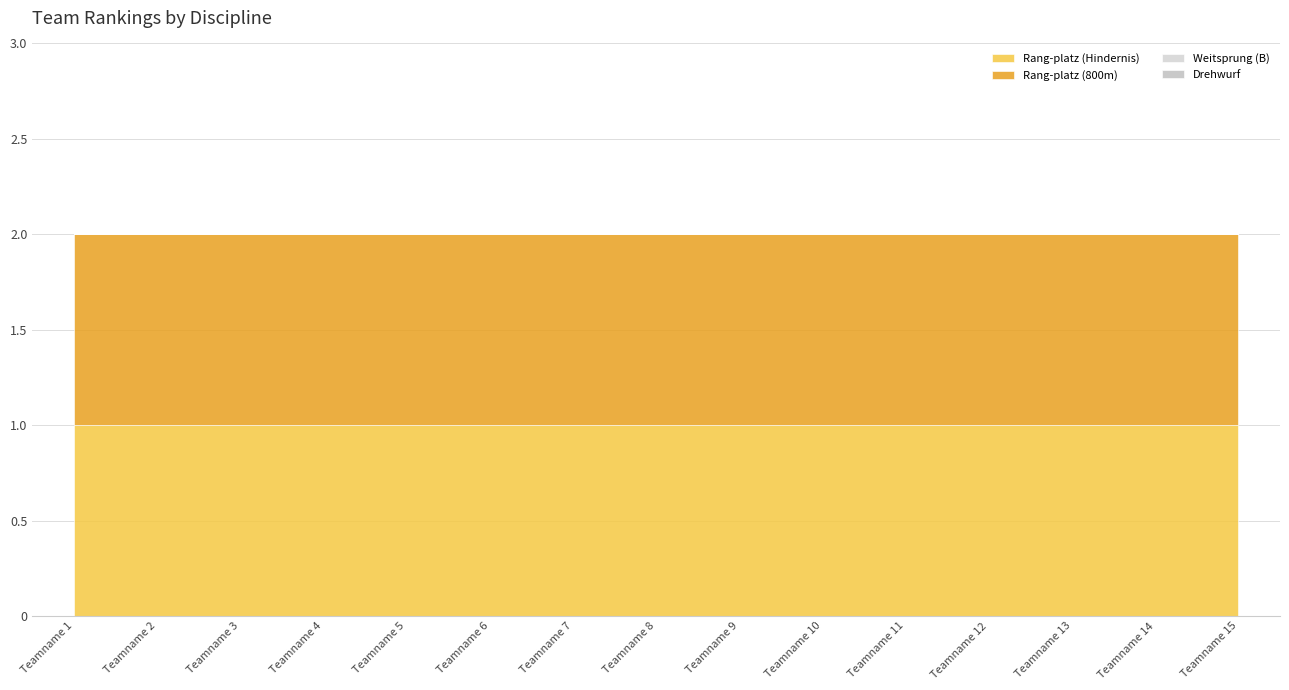

Is it true that Rang-platz (Hindernis) equals 1 at Teamname 6?

False